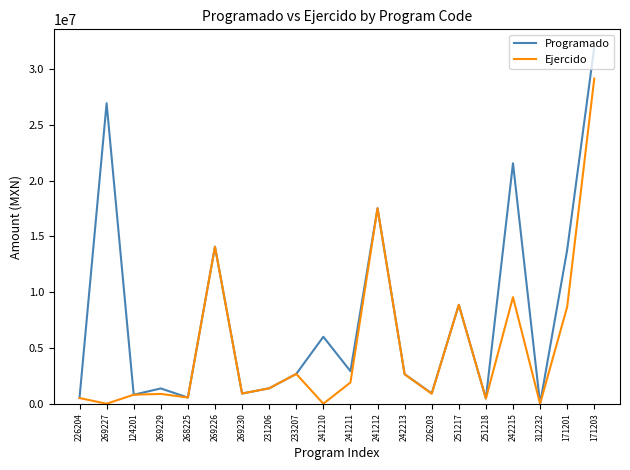

Which series has the largest range (max minus min)?

Programado